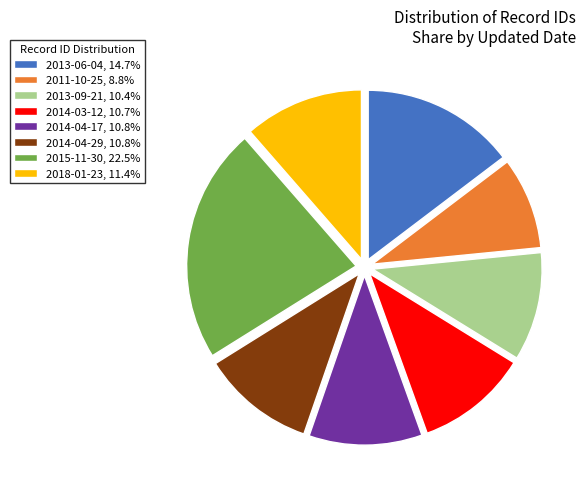

Do 2013-06-04, 14.7% and 2014-04-17, 10.8% together represent more than half of the pie?

No